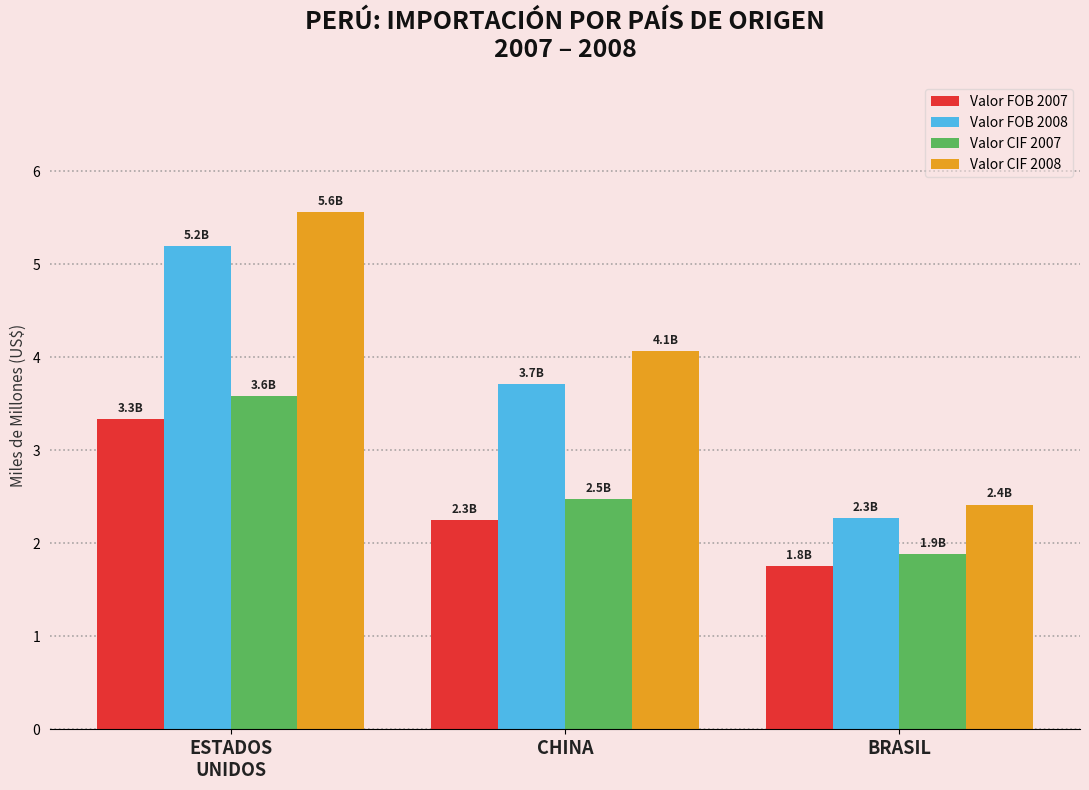

At which label does Valor CIF 2008 reach its peak?

ESTADOS
UNIDOS